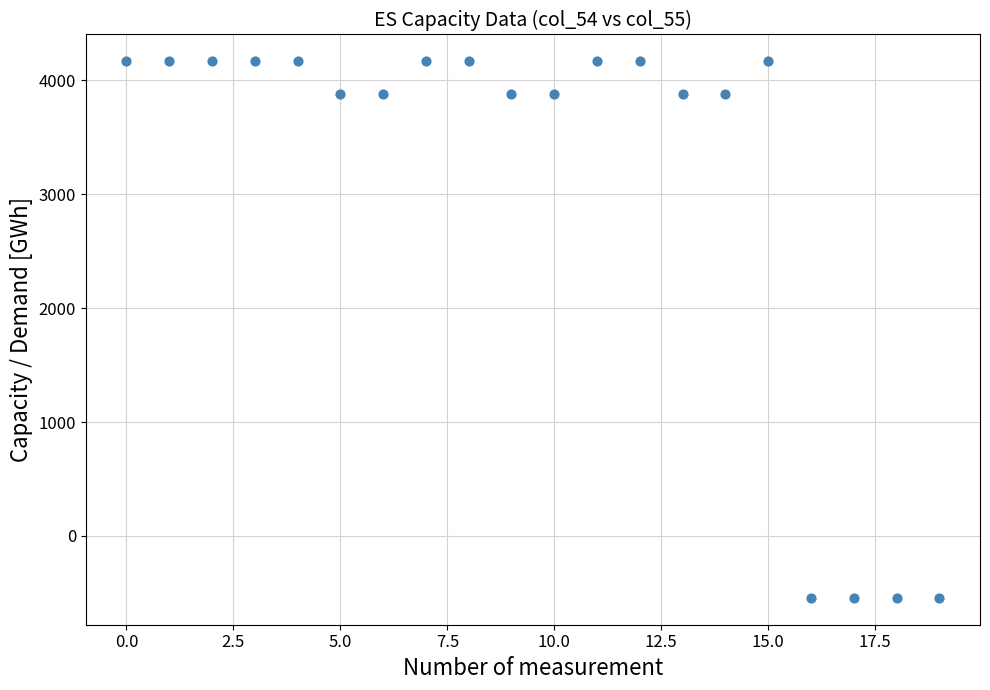

What is the range of Y values (max minus min)?

4712.3